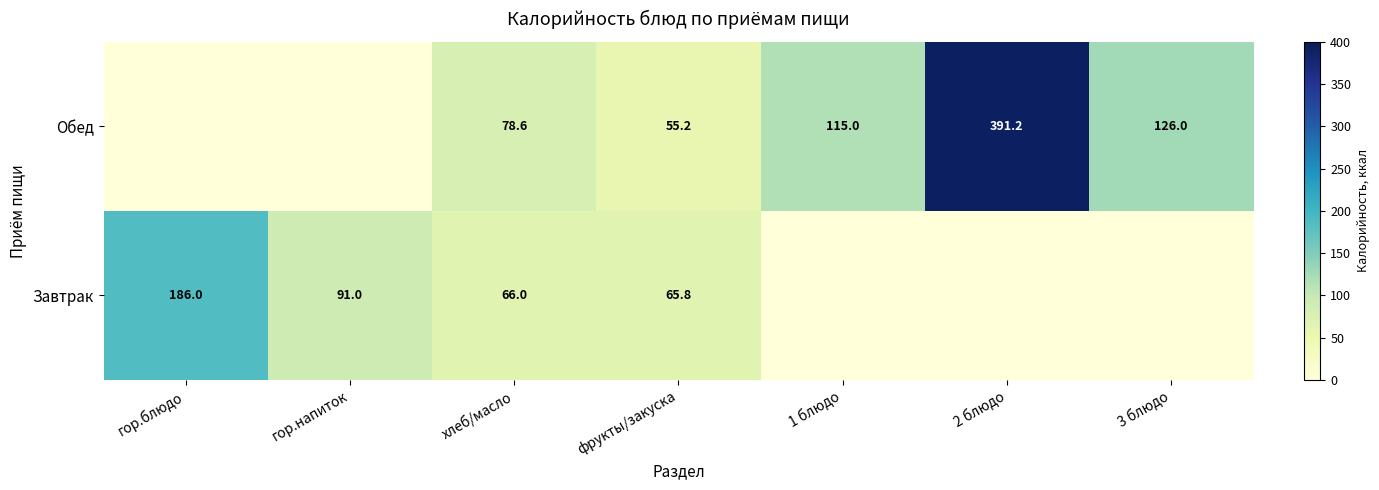

What is the total value across all series at хлеб/масло?

144.6